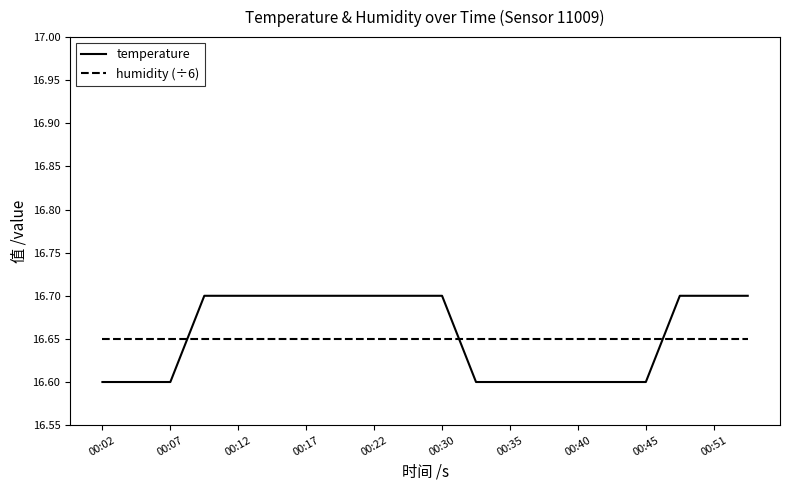

What is the lowest value of the temperature series?

16.6